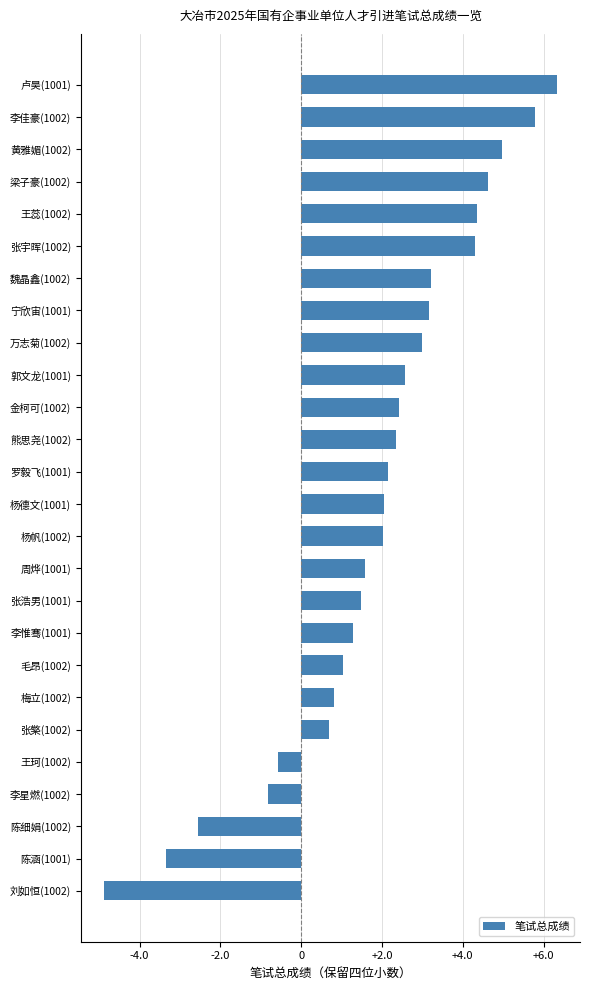

What is the minimum value shown in the chart?

-4.9